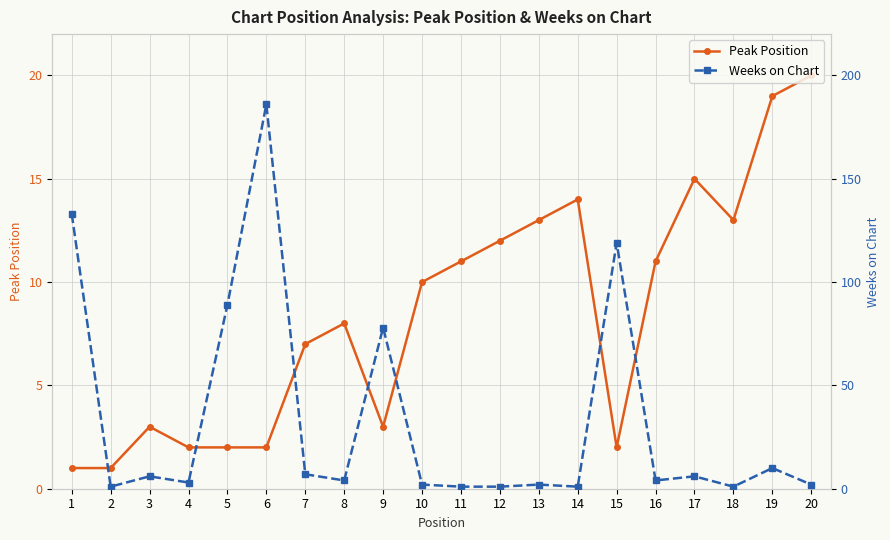

Is it true that Peak Position equals 3 at 13?

False